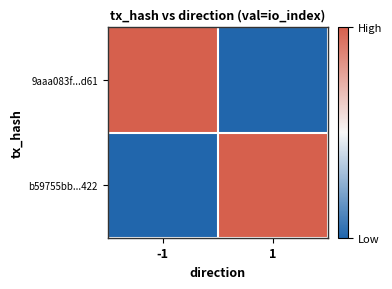

Which series has the largest total across all categories?

9aaa083f...d61